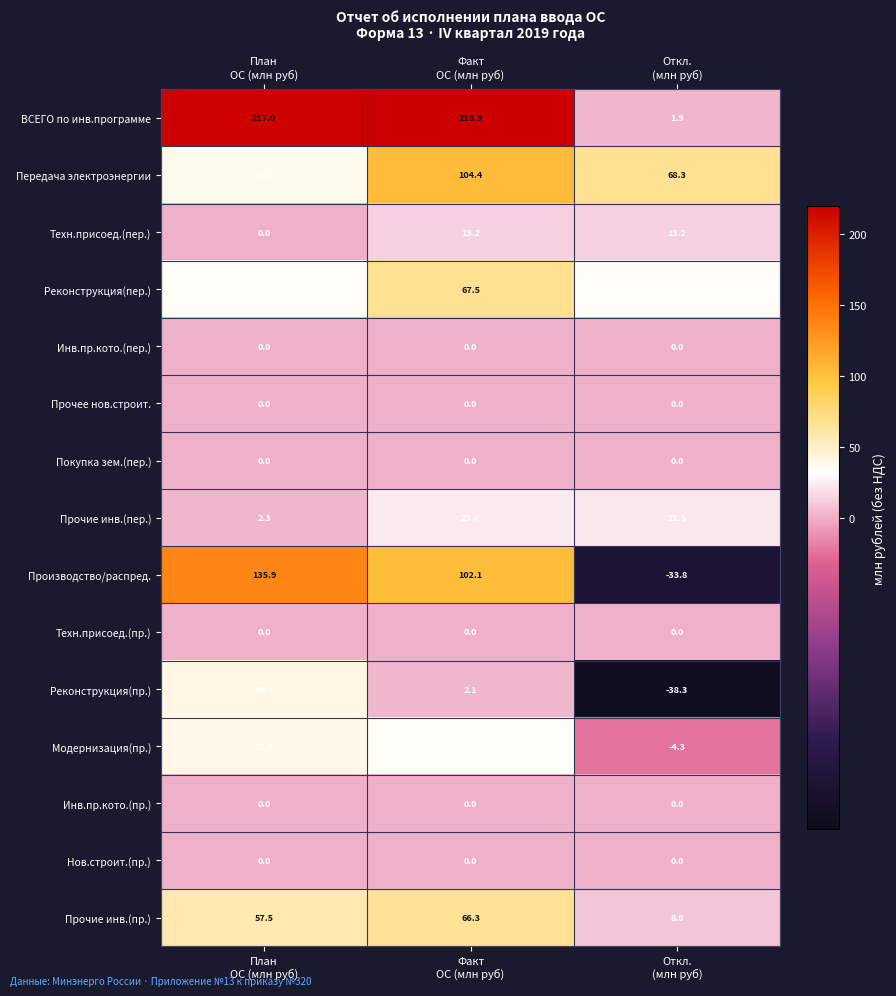

How many data points does each series have?

3